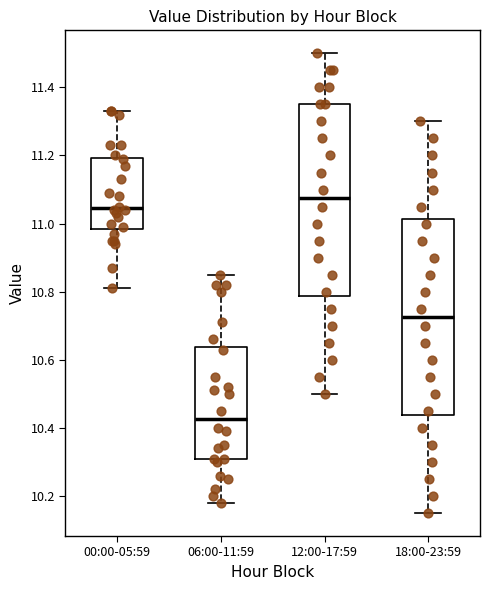

Where does the median line of the box for 12:00-17:59 sit on the y-axis? The values are not printed on the chart, so give them approximately, as read against the axis.

11.08